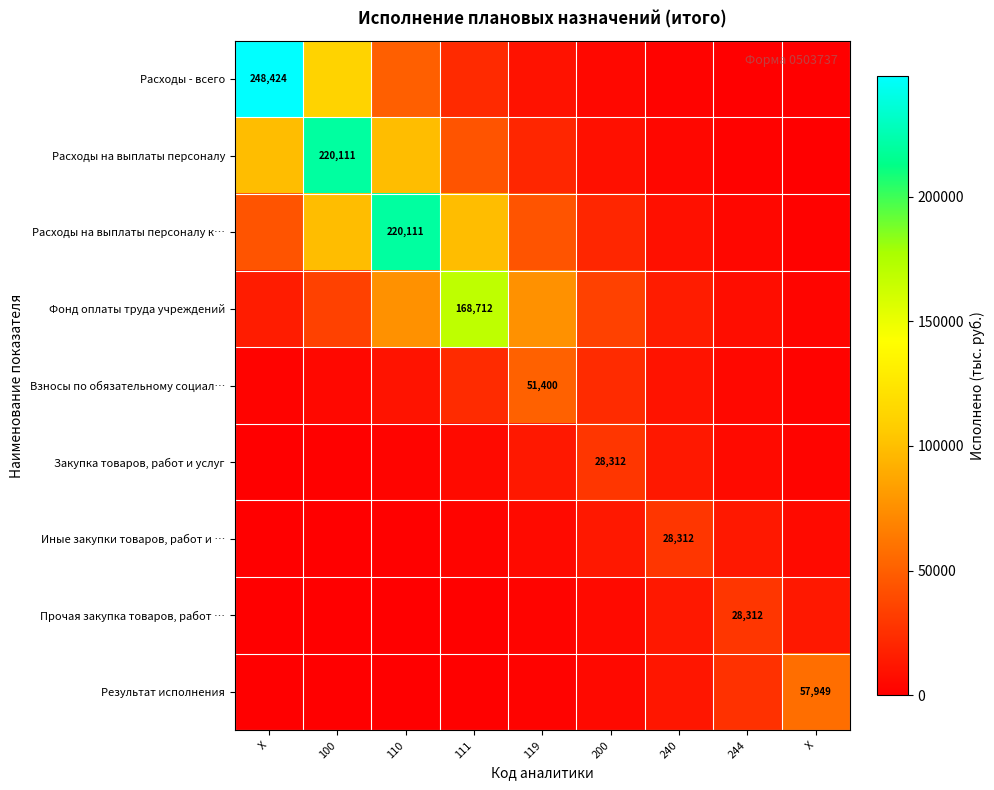

What is the average value of the Фонд оплаты труда учреждений series?

47669.8